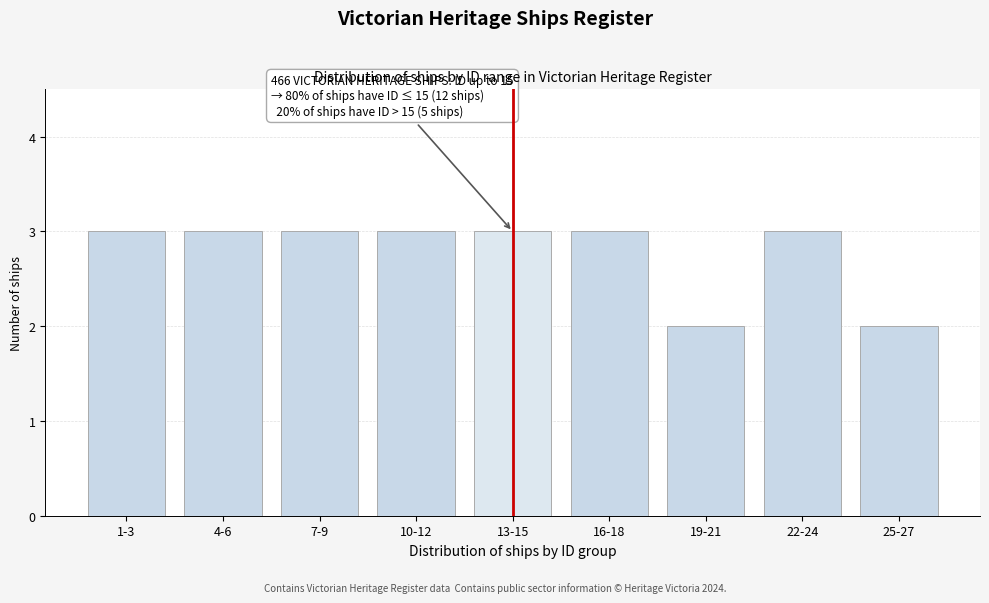

Reading left to right, extract all data points from this chart.

3	3	3	3	3	3	2	3	2